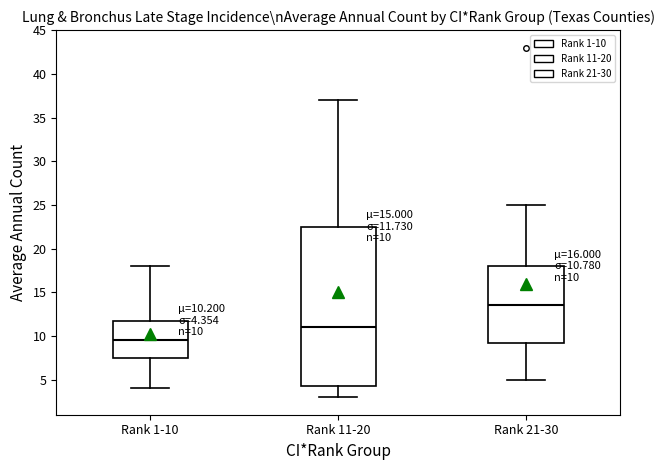

Which box's median line is the lowest?

Rank 1-10